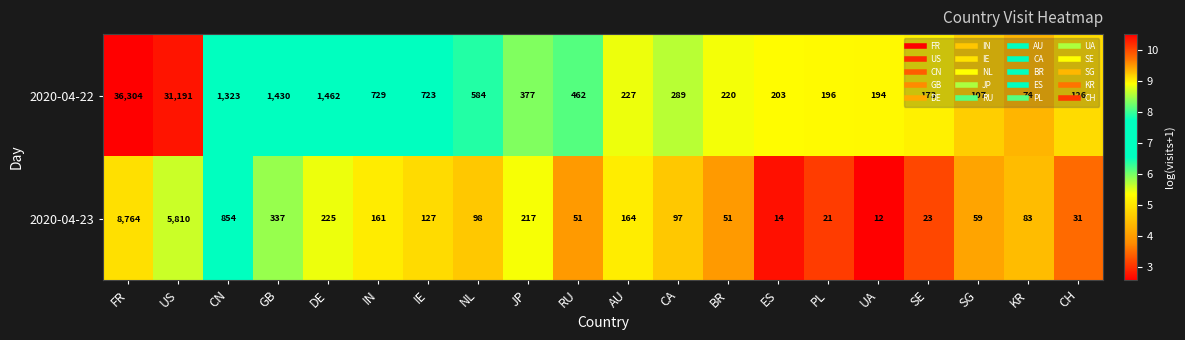

What is the maximum value shown in the chart?

36304